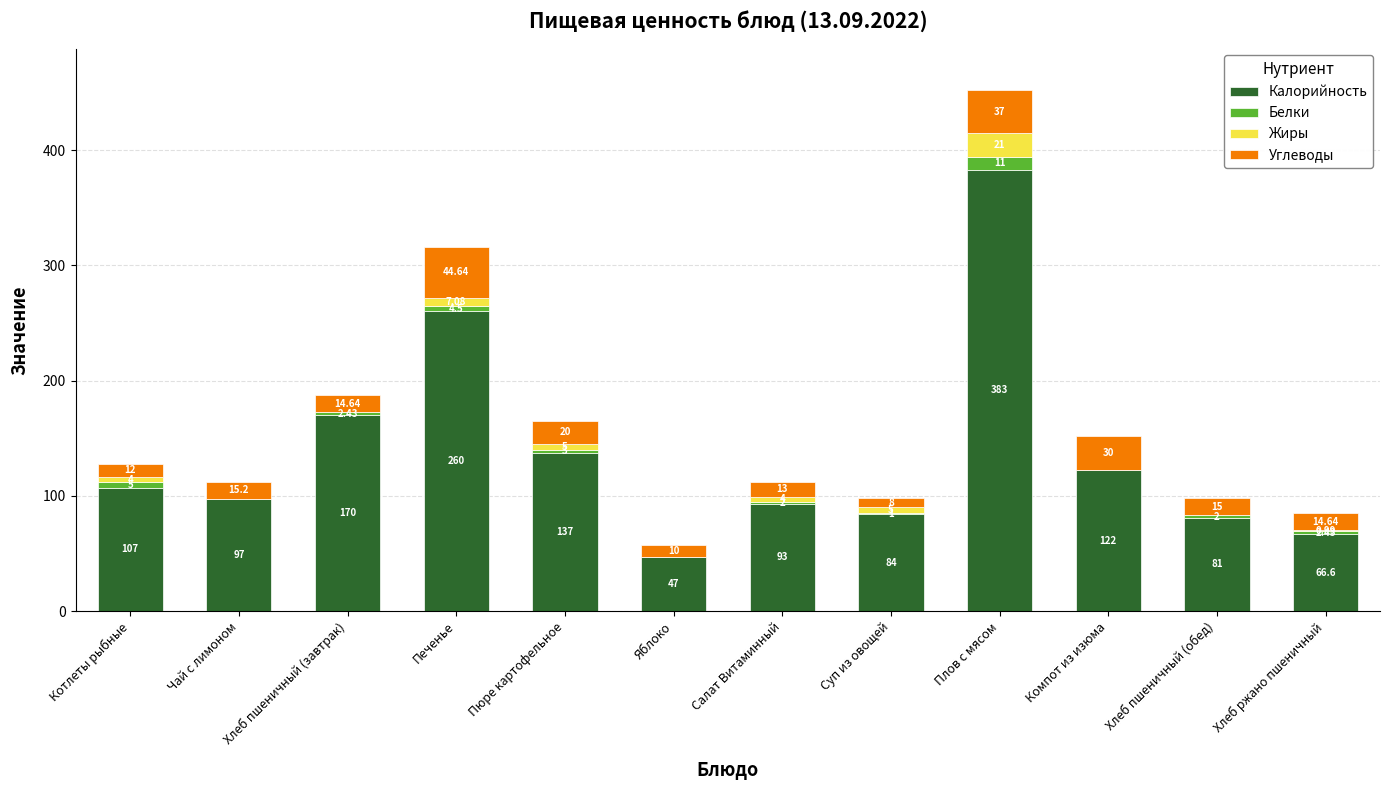

Where is Калорийность nearest to the value 215?

Хлеб пшеничный (завтрак)